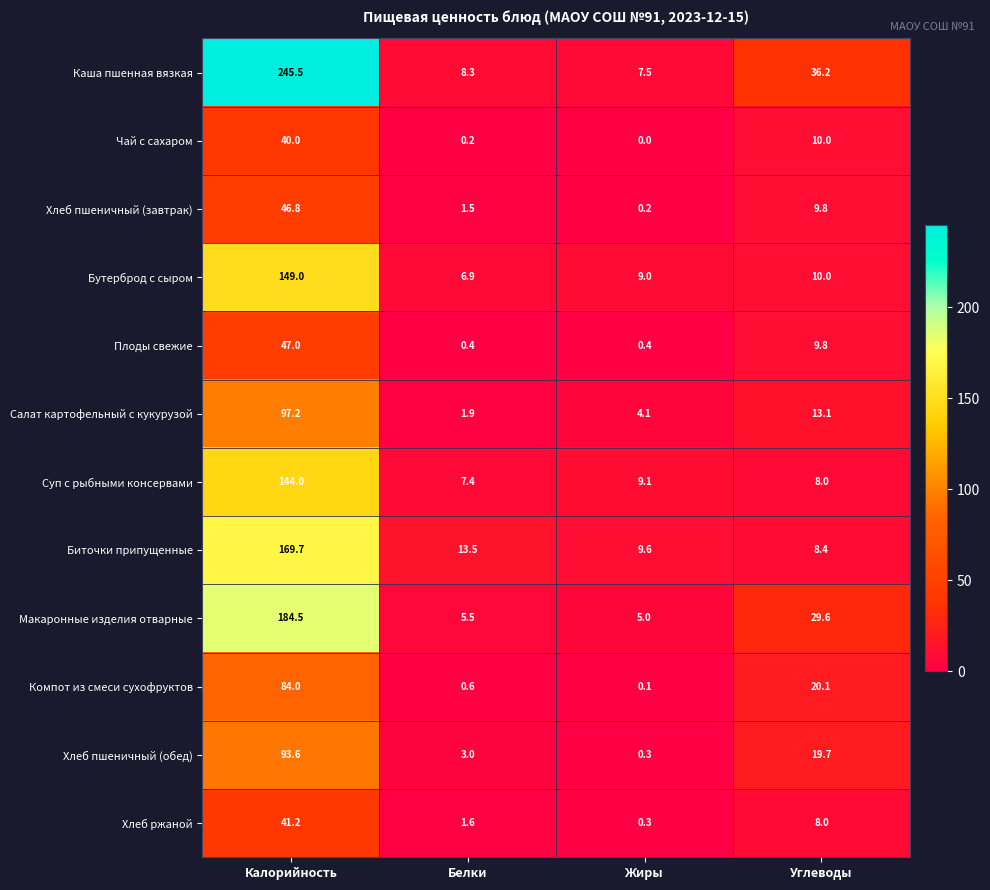

What is the difference between the maximum and minimum values in the Хлеб пшеничный (завтрак) series?

46.6